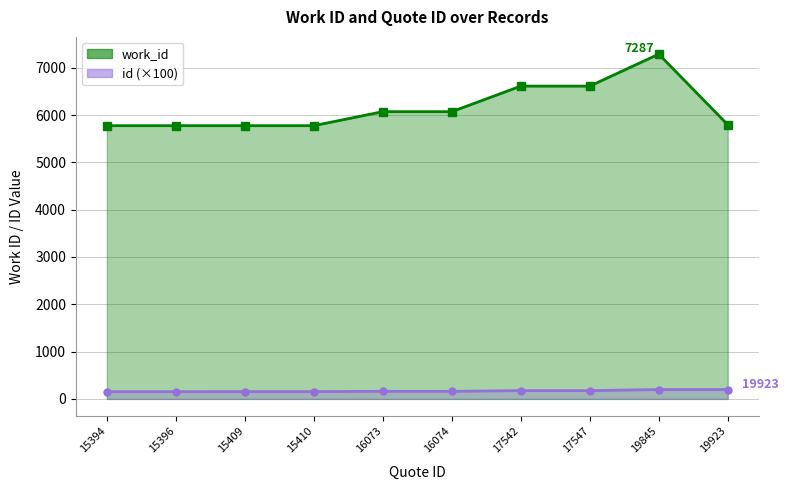

At which category does the chart reach its peak across all series?

19845